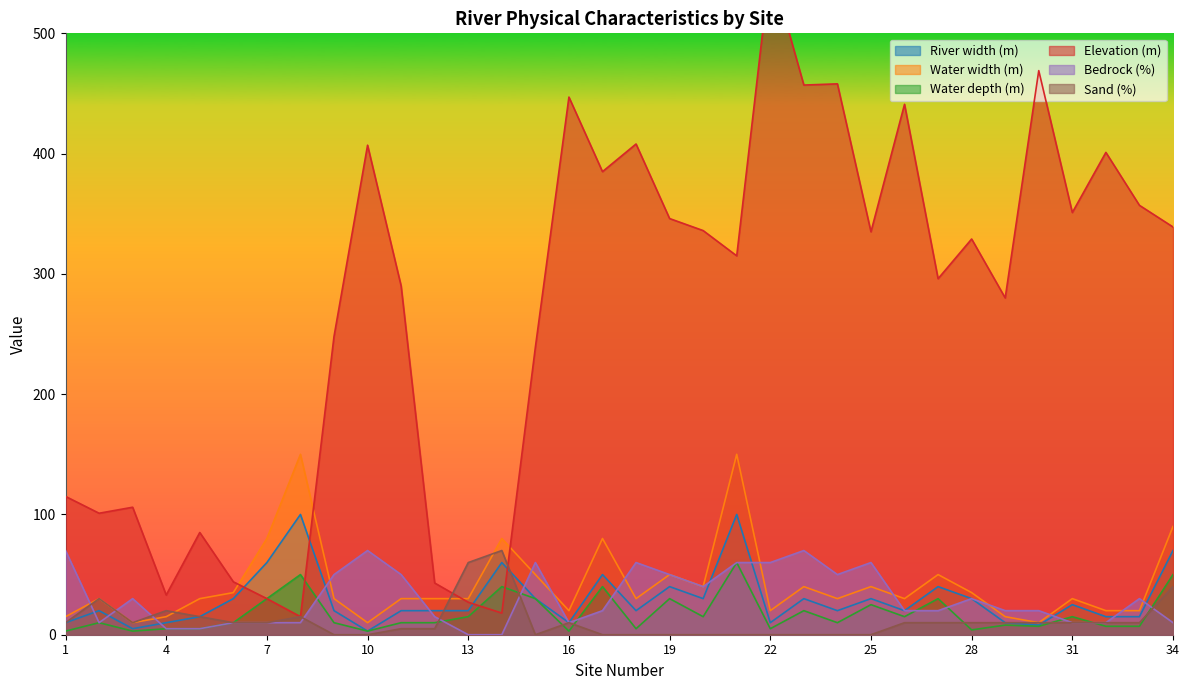

Is it true that Water depth (m) equals 15 at 26?

True